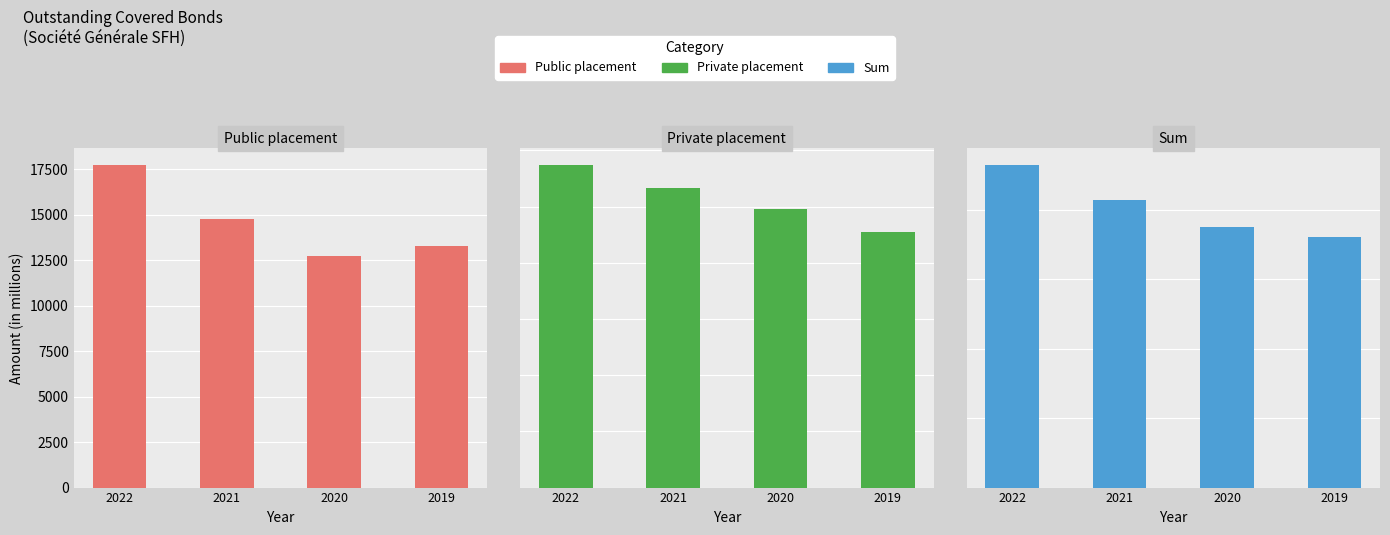

What is the difference between the Public placement values at 2019 and 2021?

1500